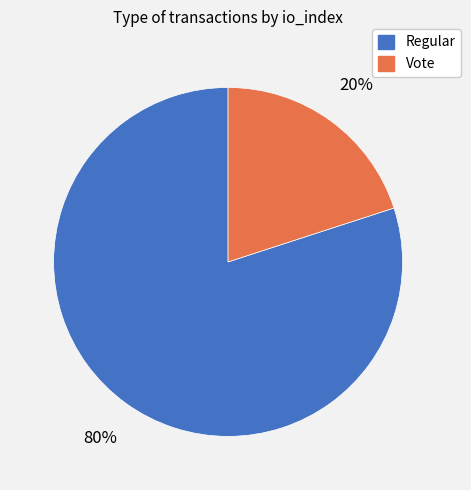

To the nearest percent, what portion does Vote represent?

20%